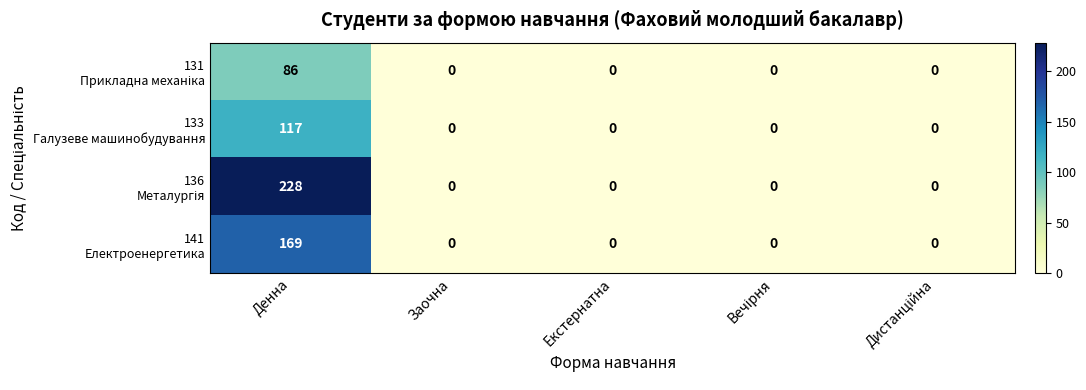

Which category has the highest value across all series?

Денна